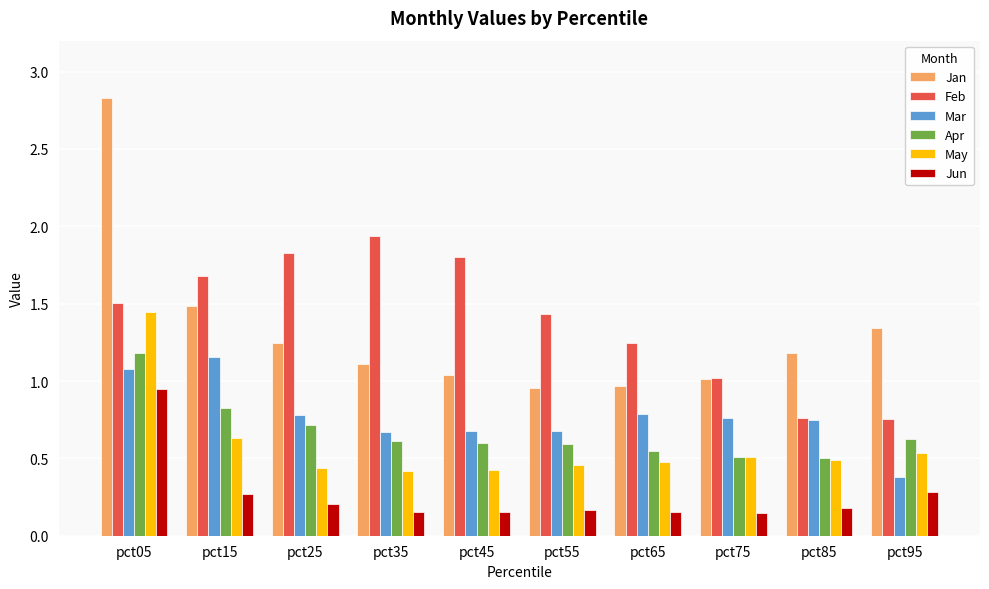

Which category has the highest value in the Jan series?

pct05